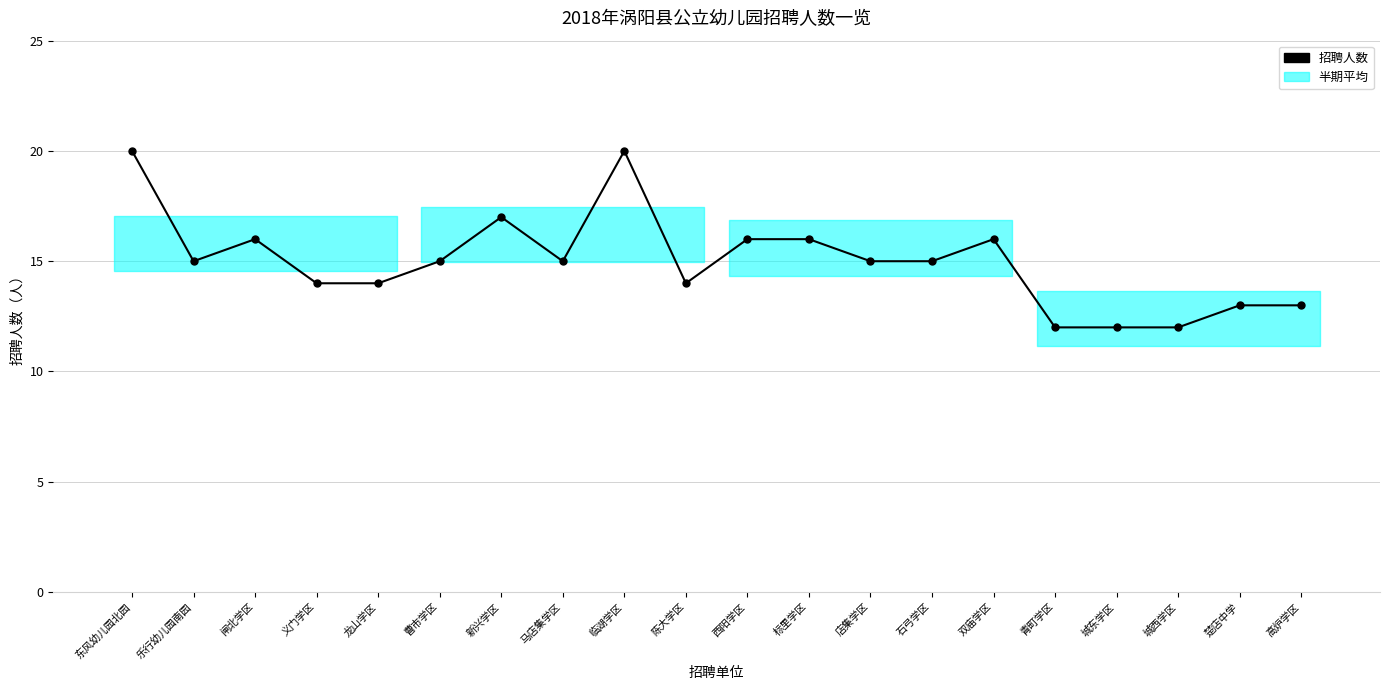

Which label corresponds to the largest value in the chart?

东风幼儿园北园